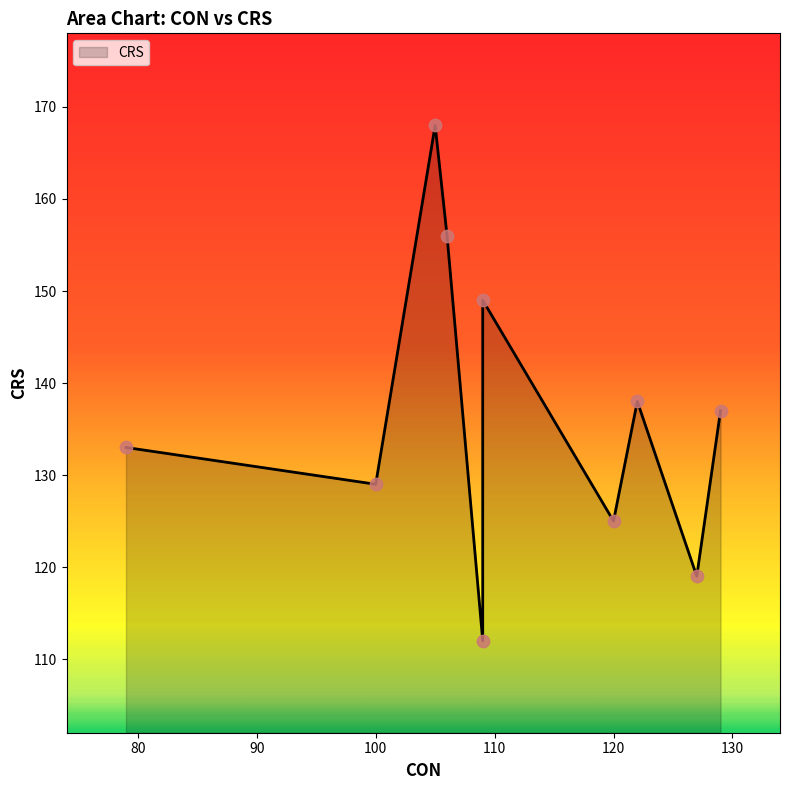

Which has a higher value, 122 or 109?

109